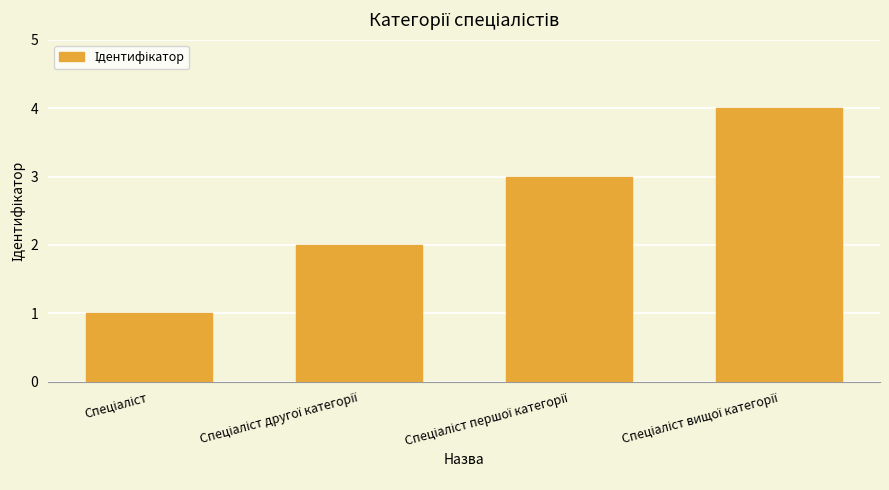

What is the sum of all values?

10